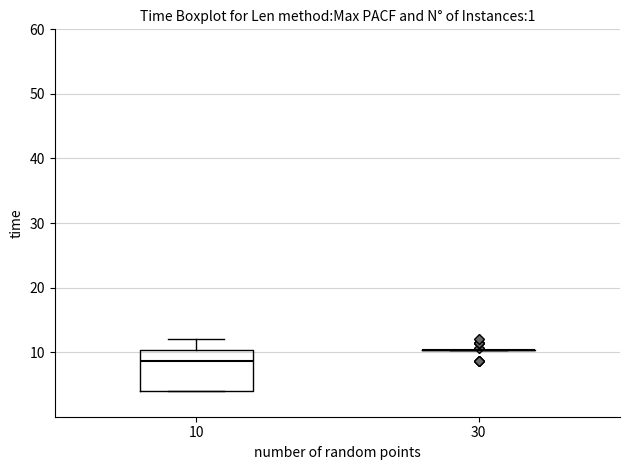

Comparing the boxes themselves (not the whiskers), which one is the tallest?

10